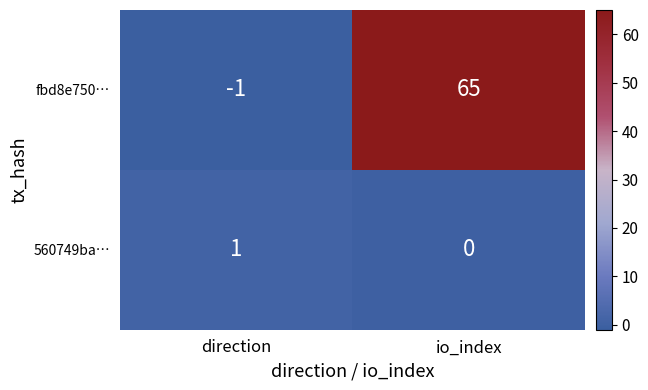

At which label is 560749ba… closest to 0?

io_index